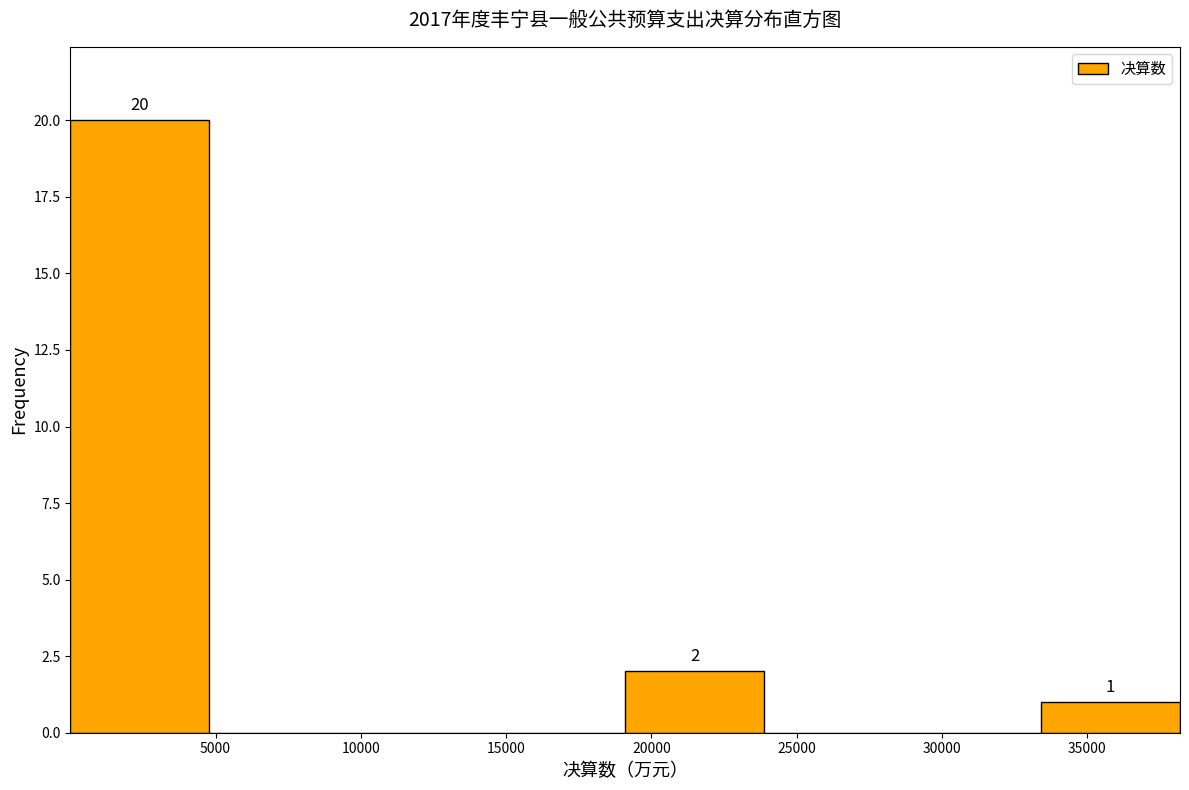

Which range on the x-axis has the tallest bar?

0 to 5000